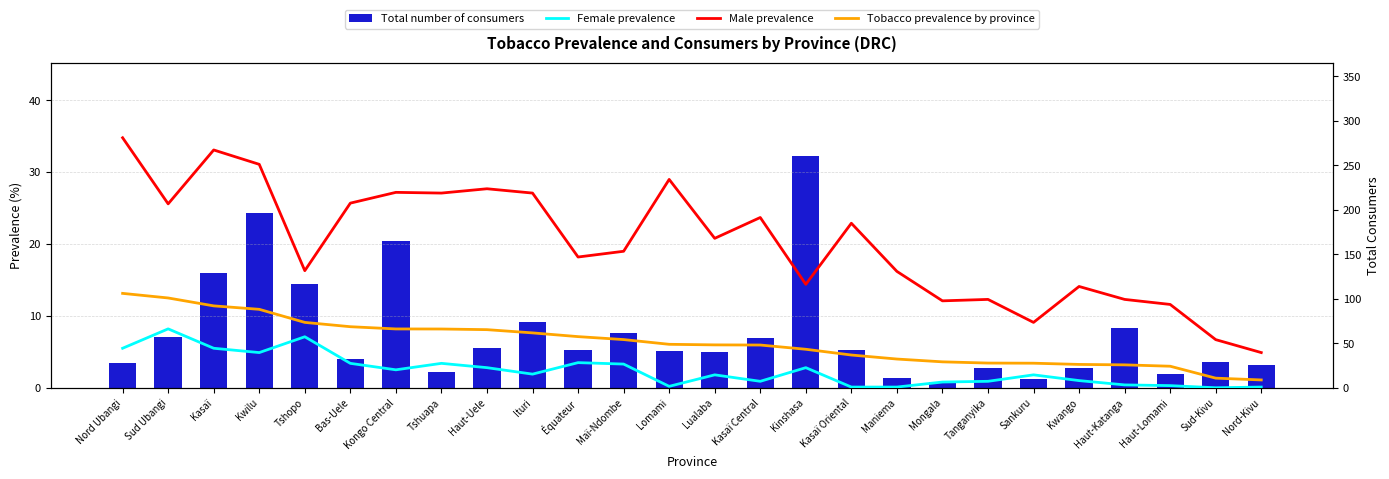

Rank the series by their maximum value, from lowest to highest.

Female prevalence, Tobacco prevalence by province, Male prevalence, Total number of consumers